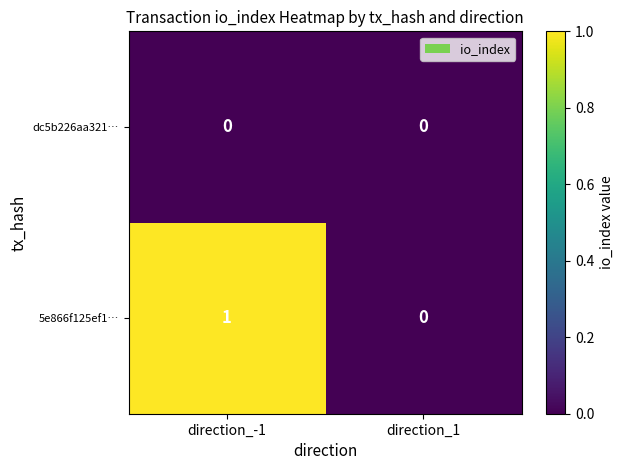

Between direction_-1 and direction_1, which series saw the biggest shift?

5e866f125ef1…